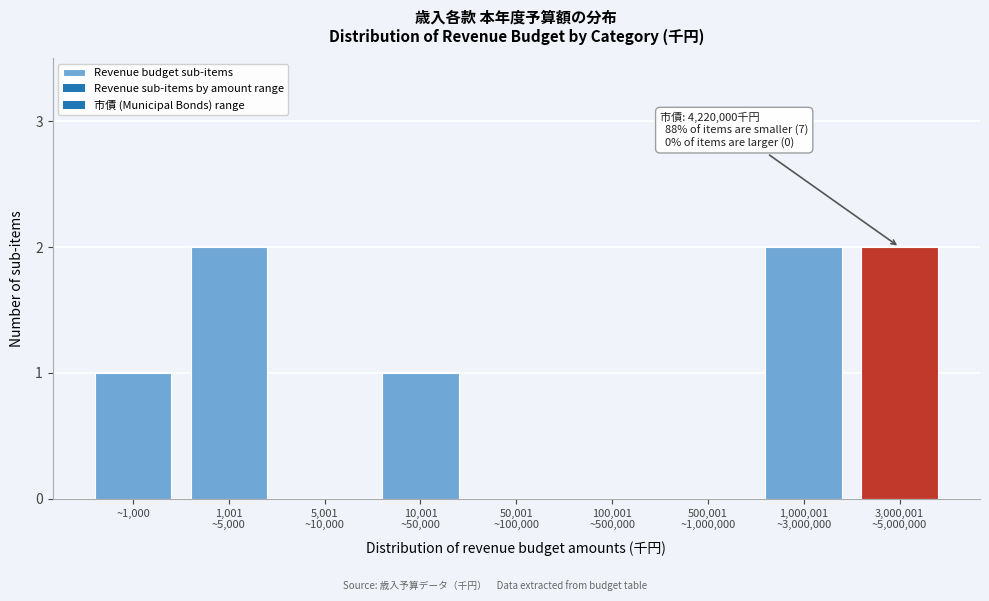

True or false: the data shows 0 at ~1,000.

False